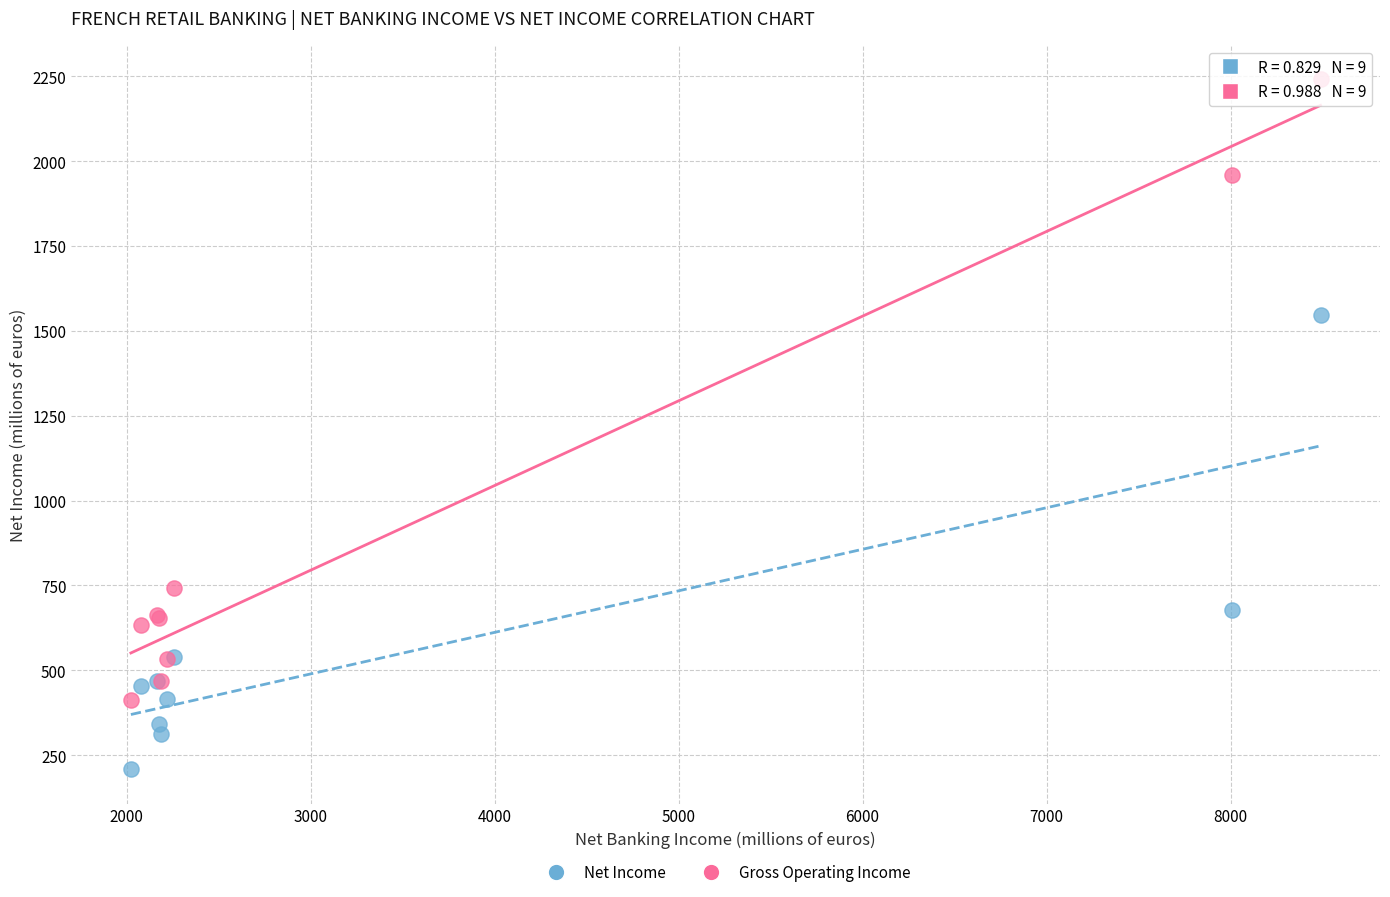

In the Net Income series, what Y value is closest to 878?

679